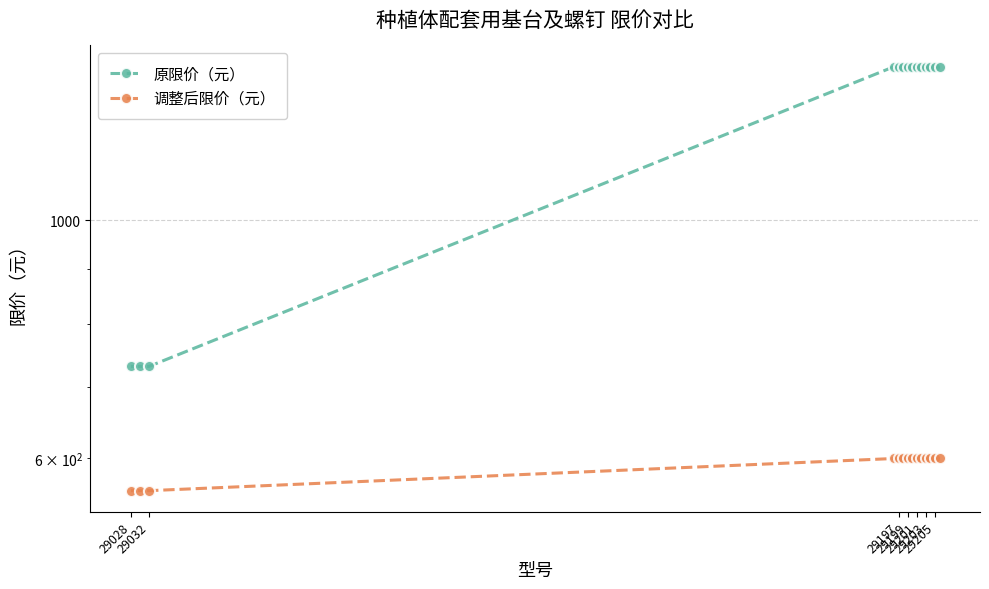

True or false: 调整后限价（元） has a value of 790 at 29201.

False